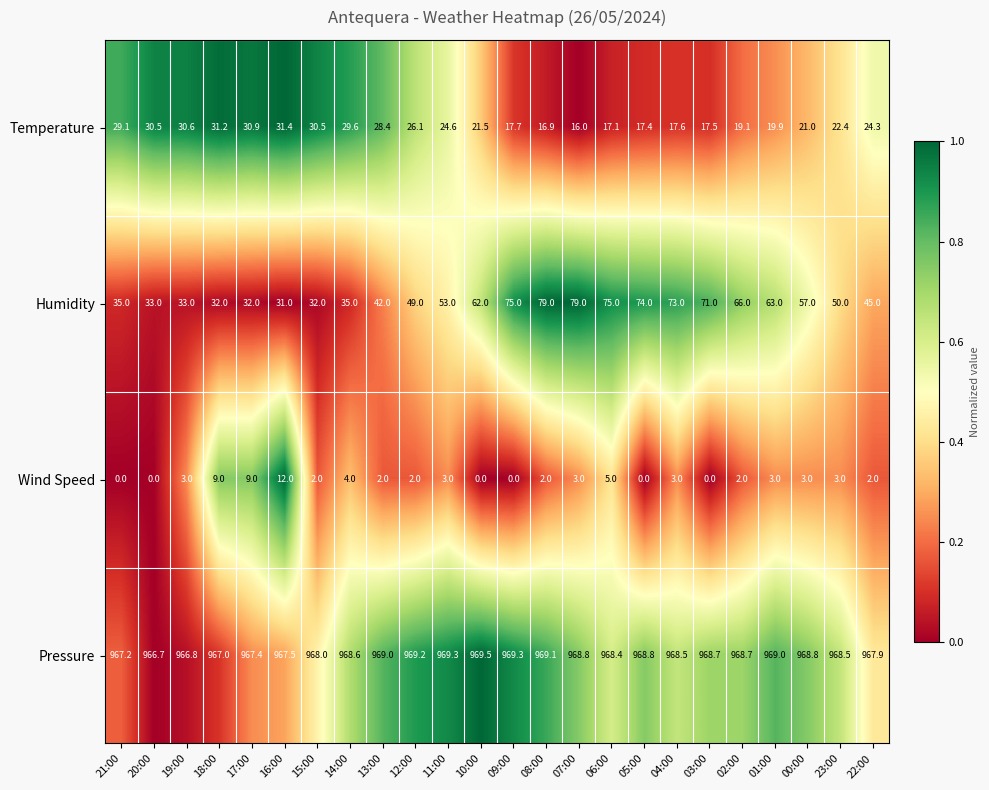

What is the difference between the maximum and minimum values in the Temperature series?

15.4